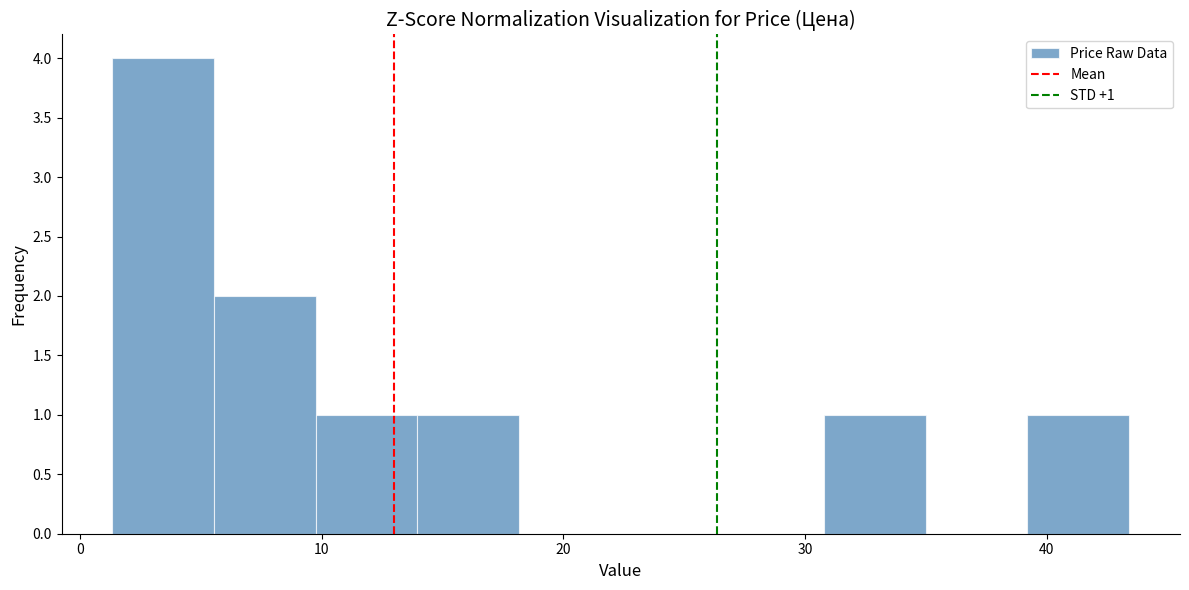

Which range on the x-axis has the tallest bar?

1 to 6